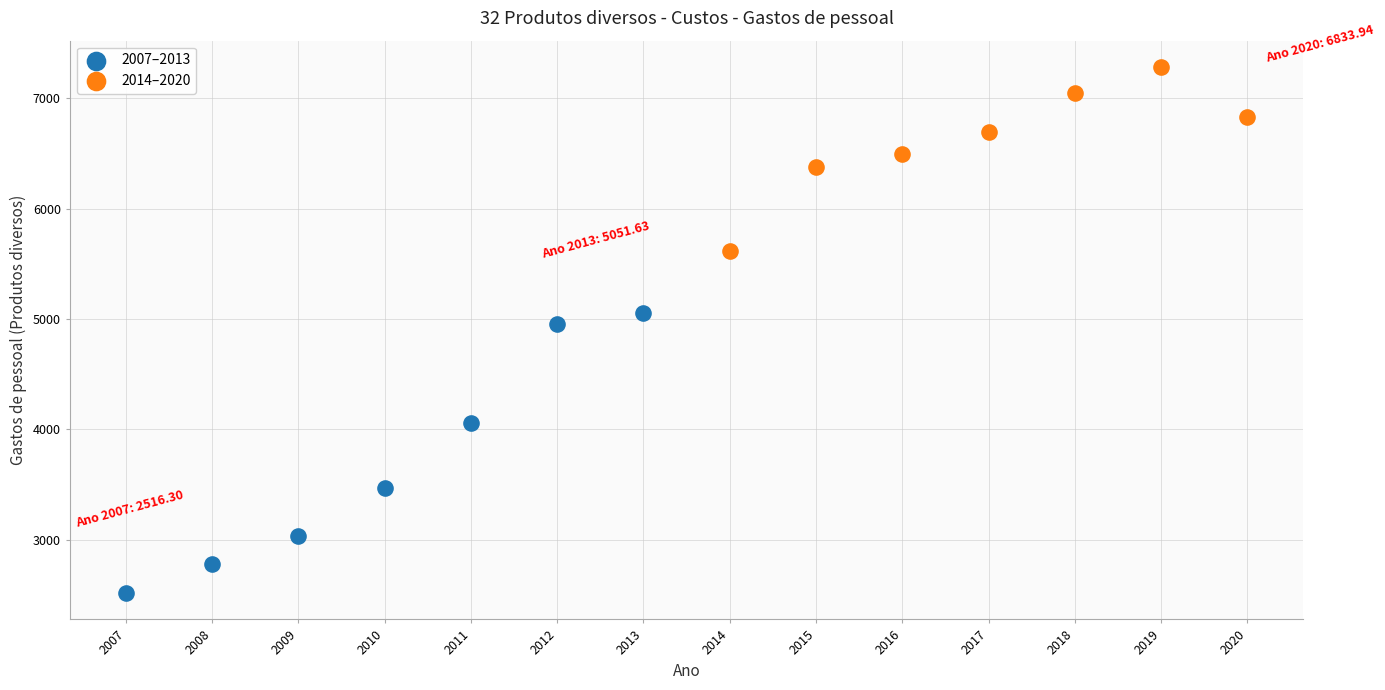

Which series reaches the minimum Y coordinate?

2007–2013